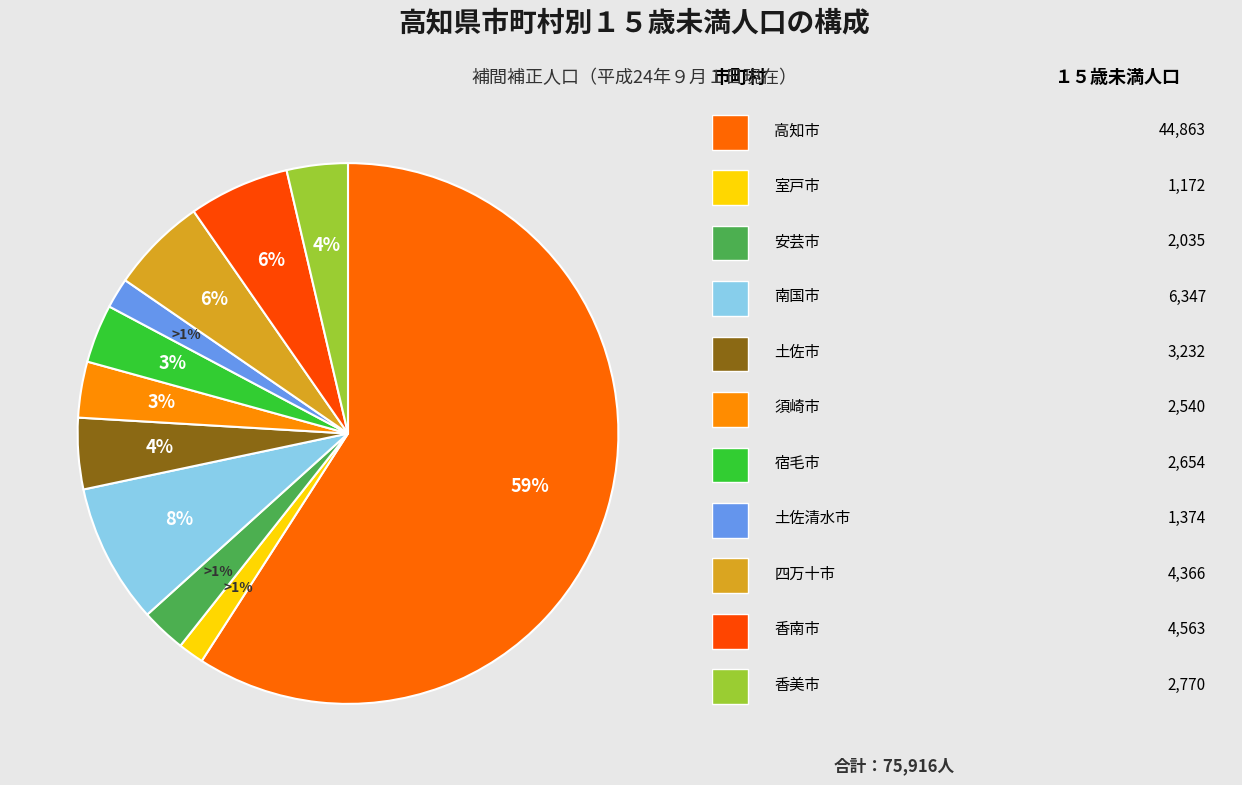

To the nearest percent, what is the combined percentage of 安芸市 and 宿毛市?

6%